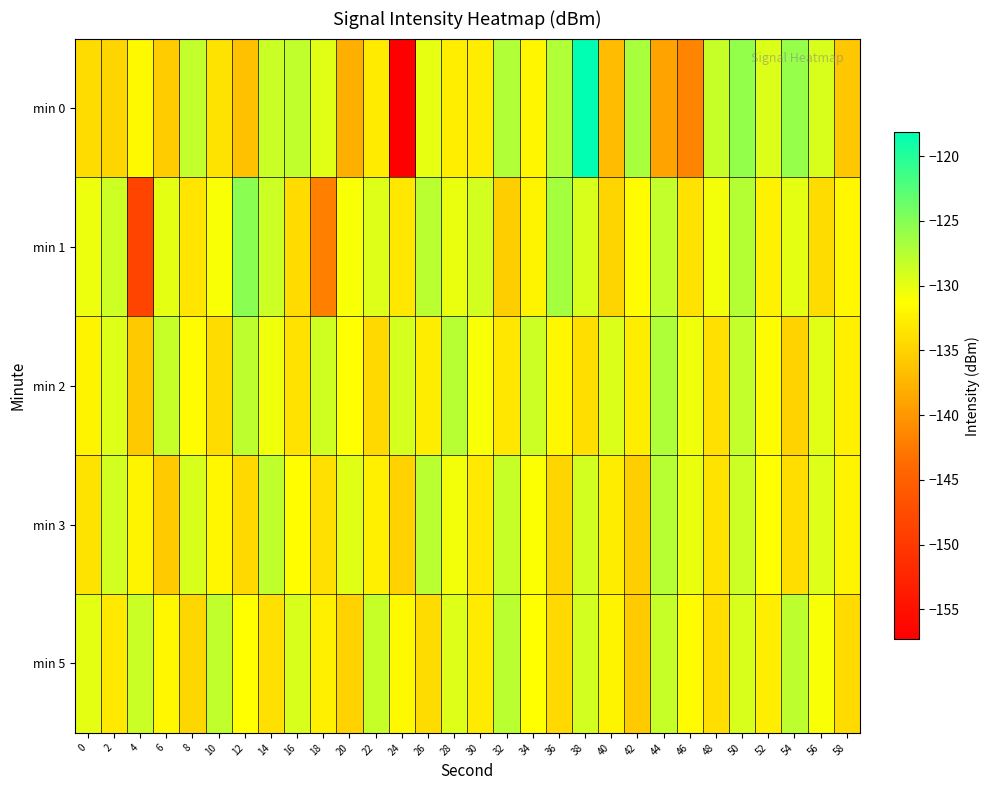

Rank the series at 42 from highest to lowest value.

min 0, min 1, min 2, min 3, min 5